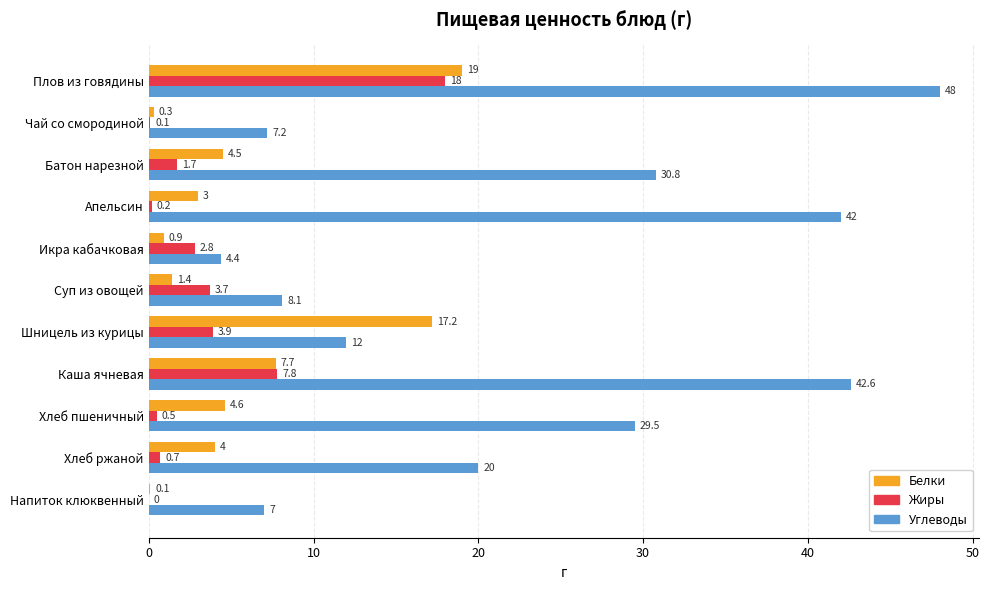

Which series changed the most between Каша ячневая and Хлеб пшеничный?

Углеводы